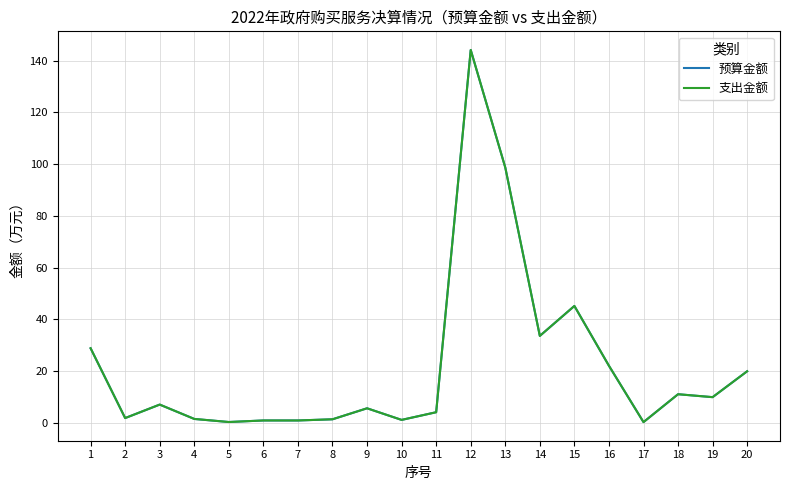

Is this an area chart (filled region under the line)?

No